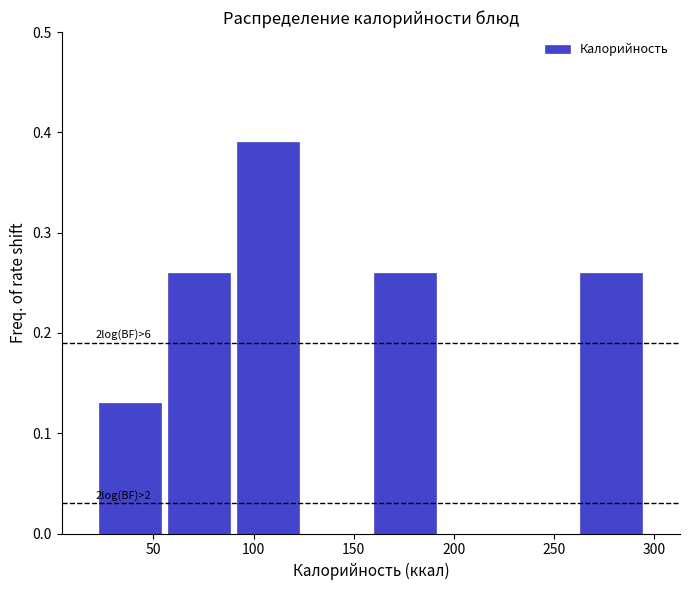

Over which range of the x-axis is the bar tallest?

90 to 125